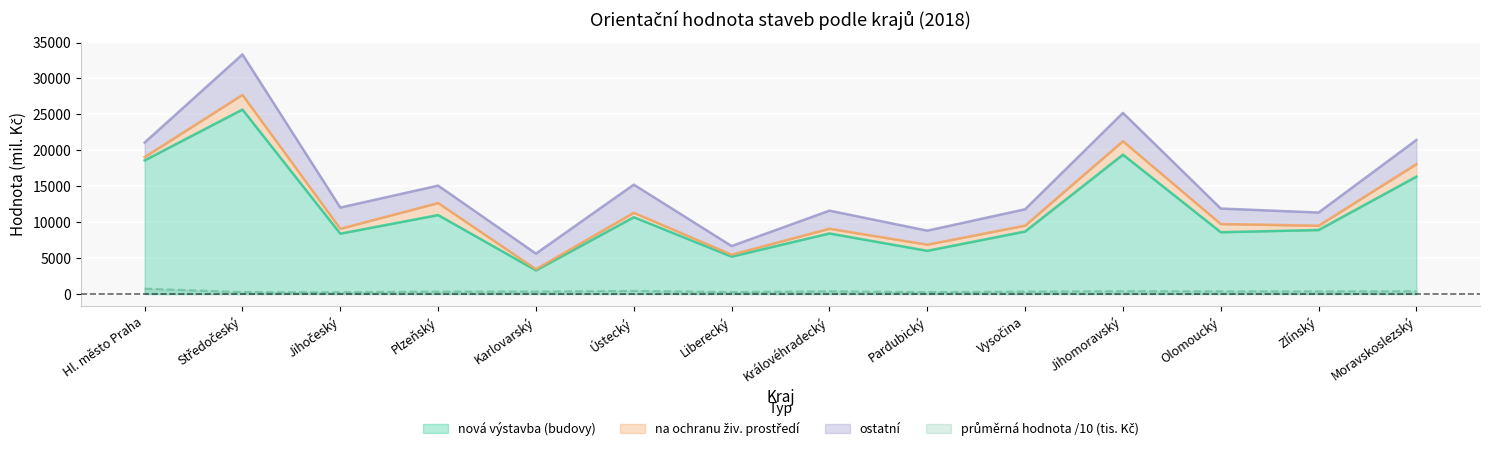

Which series has the widest spread of values?

nová výstavba (budovy)